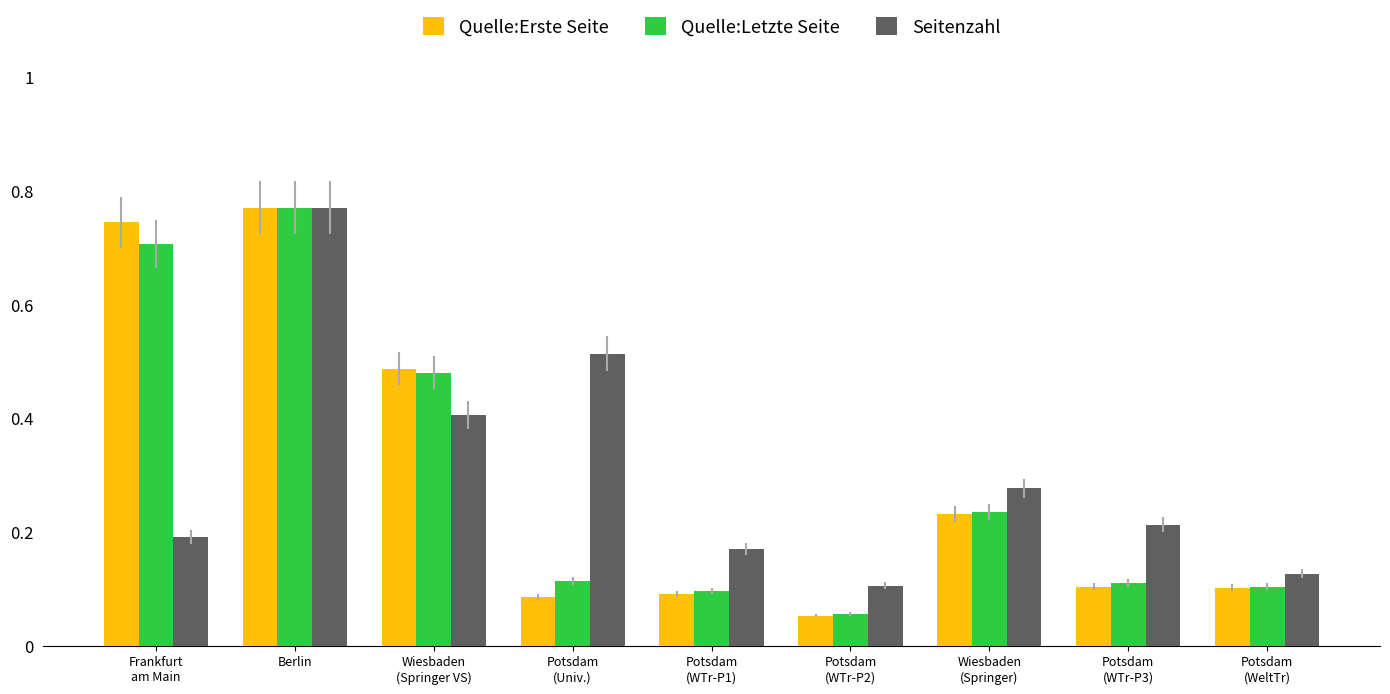

At which category does the chart reach its peak across all series?

Berlin